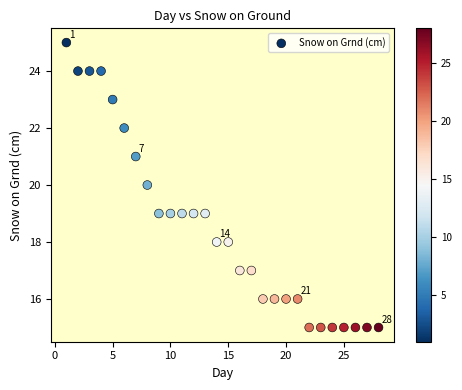

What is the range of X values (max minus min)?

27